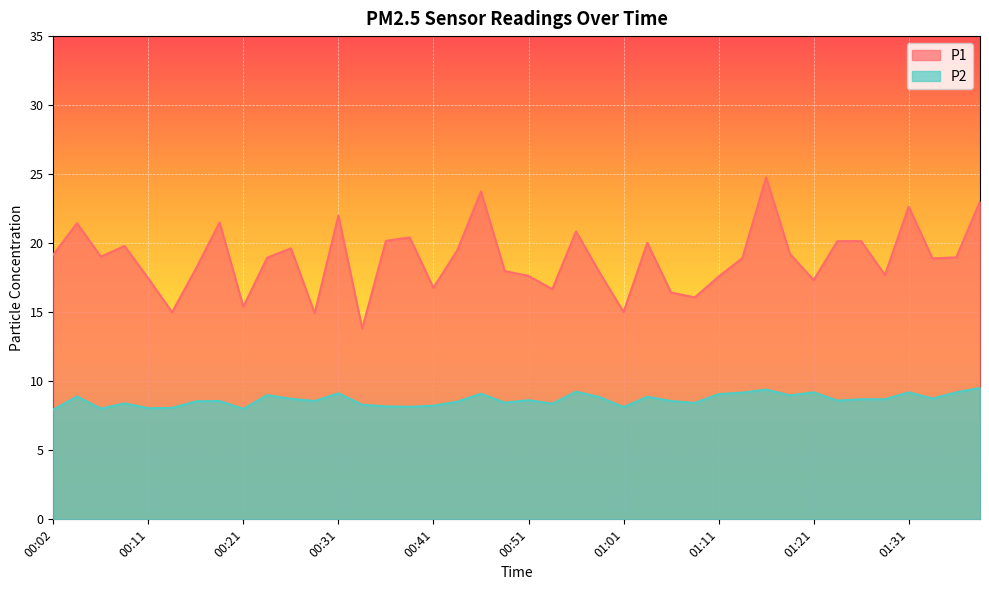

At how many categories does at least one series exceed 13?

40